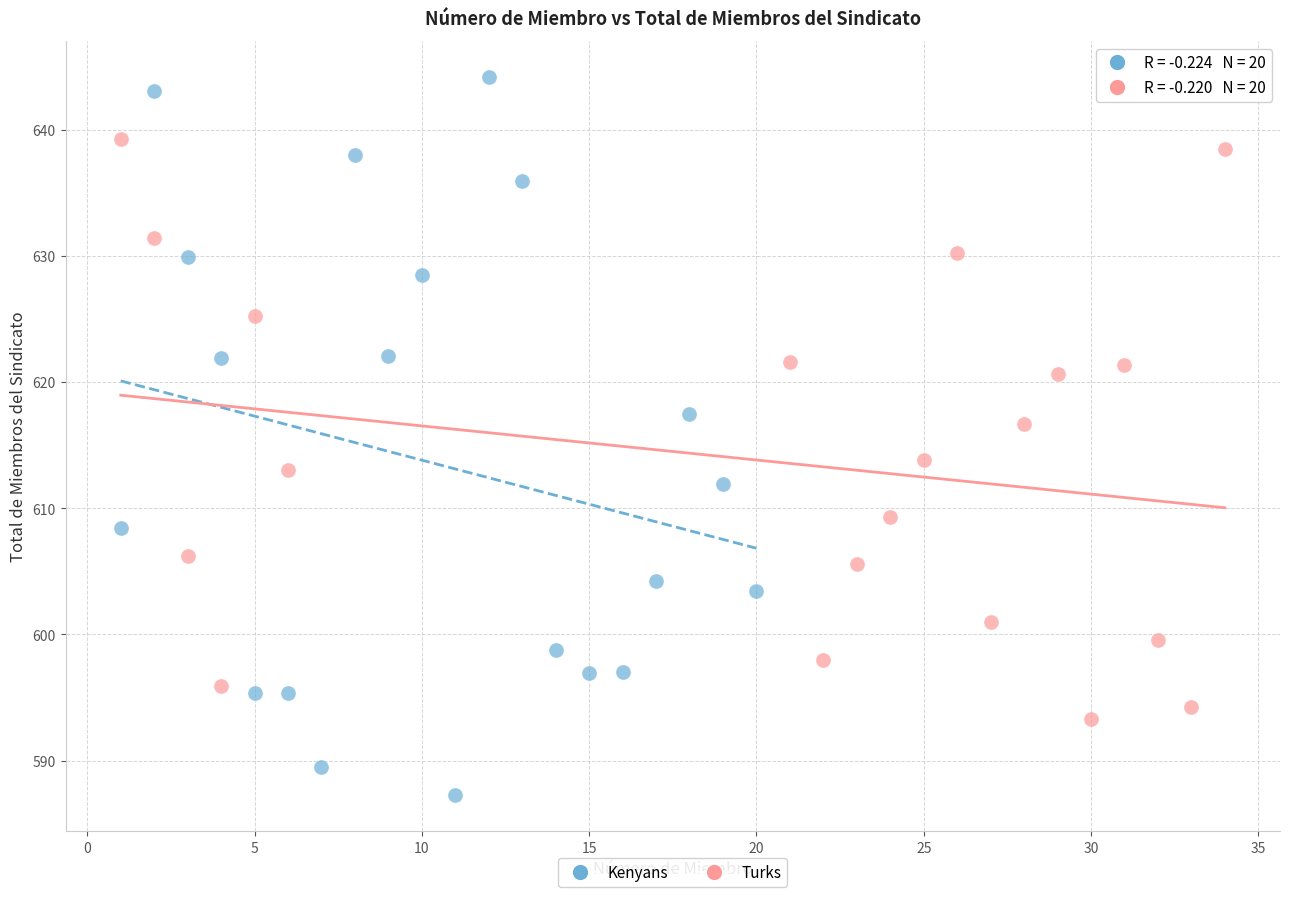

What are all the series names shown in the legend?

Kenyans, Turks